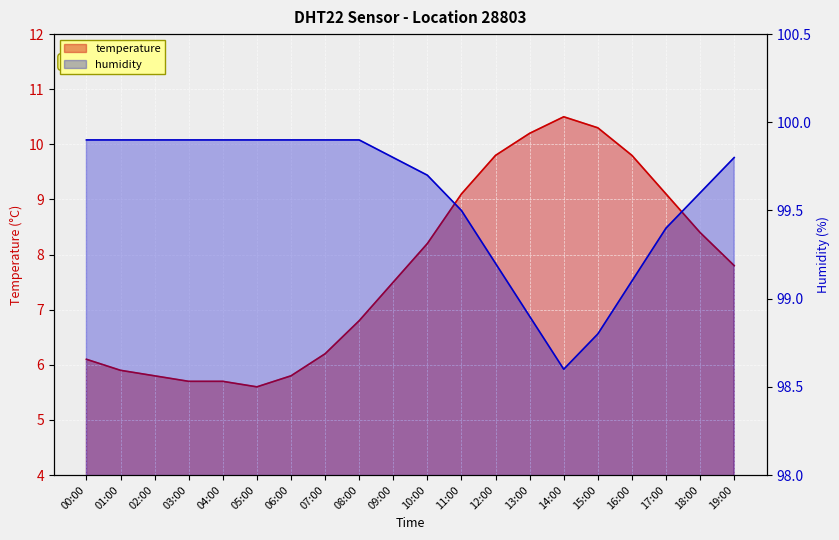

Reading right to left, list all the values displayed in this chart.

temperature: 19:00=7.8	18:00=8.4	17:00=9.1	16:00=9.8	15:00=10.3	14:00=10.5	13:00=10.2	12:00=9.8	11:00=9.1	10:00=8.2	09:00=7.5	08:00=6.8	07:00=6.2	06:00=5.8	05:00=5.6	04:00=5.7	03:00=5.7	02:00=5.8	01:00=5.9	00:00=6.1
humidity: 19:00=99.8	18:00=99.6	17:00=99.4	16:00=99.1	15:00=98.8	14:00=98.6	13:00=98.9	12:00=99.2	11:00=99.5	10:00=99.7	09:00=99.8	08:00=99.9	07:00=99.9	06:00=99.9	05:00=99.9	04:00=99.9	03:00=99.9	02:00=99.9	01:00=99.9	00:00=99.9